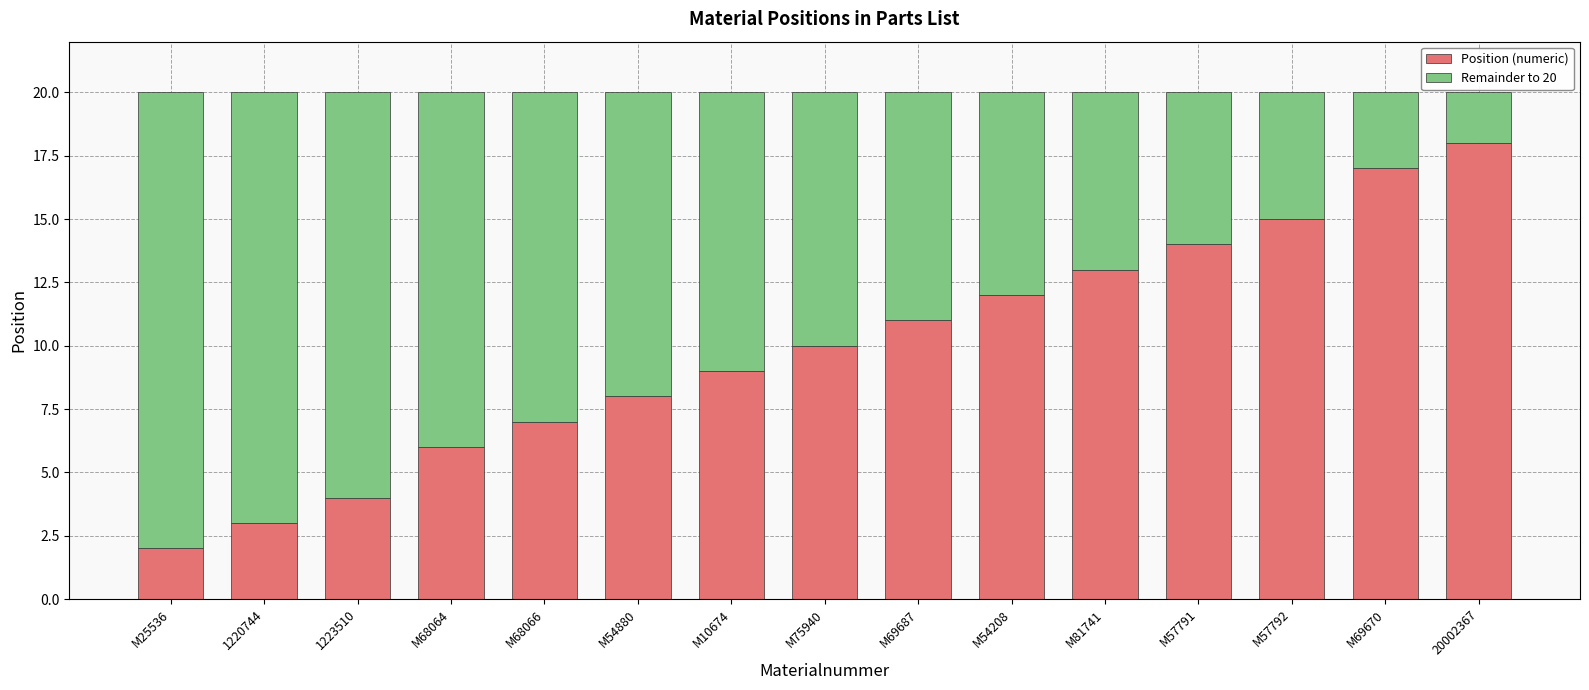

Is it true that Position (numeric) equals 23 at M57791?

False